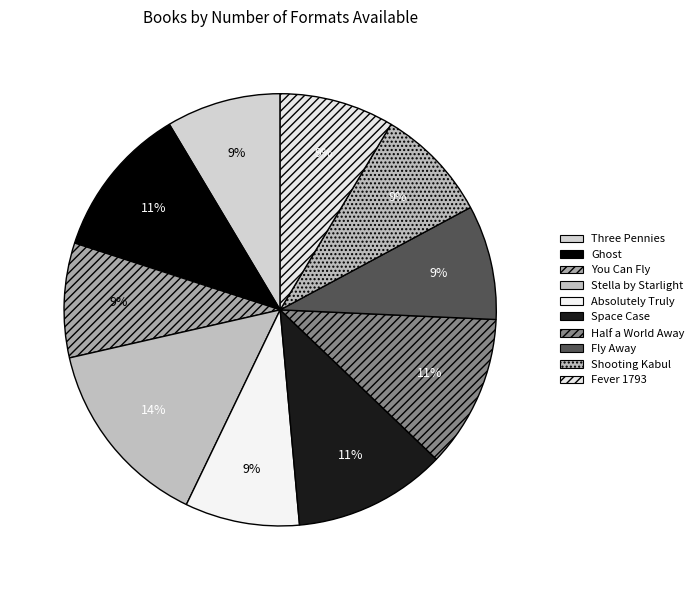

What percentage is NOT represented by Half a World Away?

88.6%